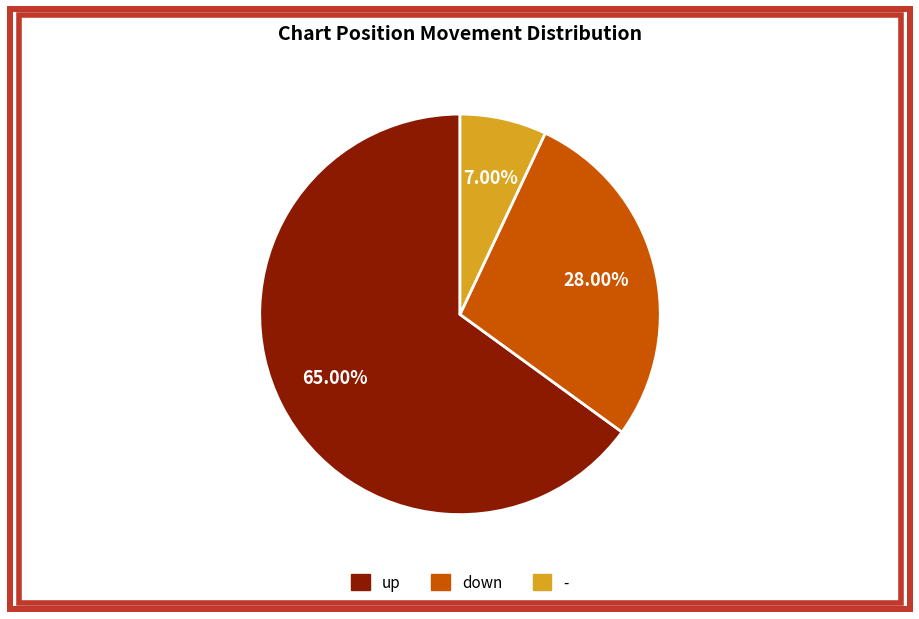

What is the ratio of the value at up to the value at down?

2.3